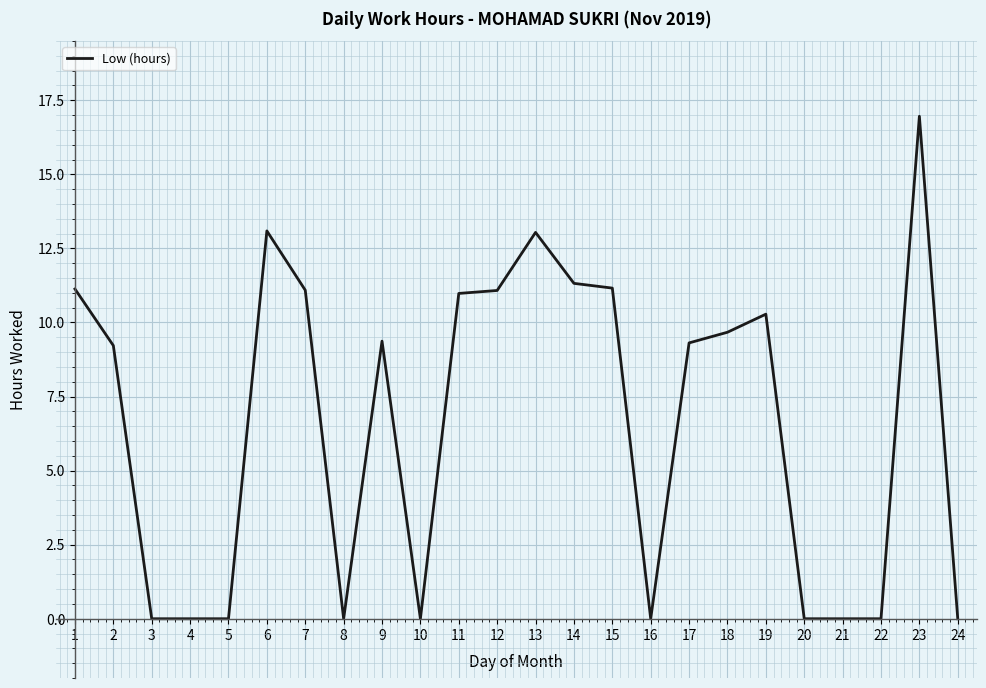

Which label corresponds to the largest value in the chart?

23